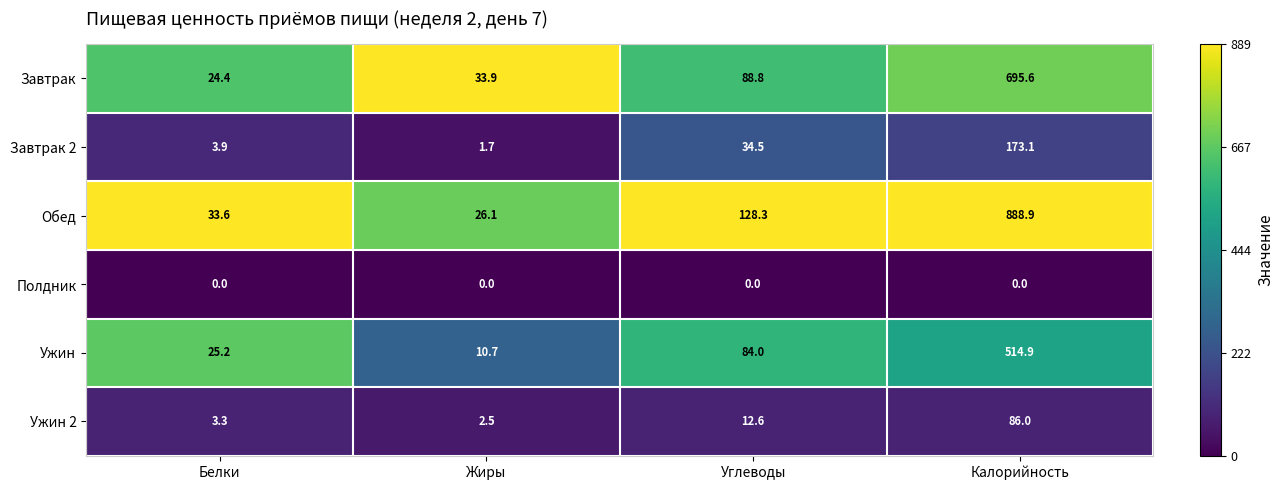

Reading right to left, what are all the values shown in this chart?

Завтрак: Калорийность=695.6	Углеводы=88.8	Жиры=33.9	Белки=24.4
Завтрак 2: Калорийность=173.1	Углеводы=34.5	Жиры=1.7	Белки=3.9
Обед: Калорийность=888.9	Углеводы=128.3	Жиры=26.1	Белки=33.6
Полдник: Калорийность=0.0	Углеводы=0.0	Жиры=0.0	Белки=0.0
Ужин: Калорийность=514.9	Углеводы=84.0	Жиры=10.7	Белки=25.2
Ужин 2: Калорийность=86.0	Углеводы=12.6	Жиры=2.5	Белки=3.3